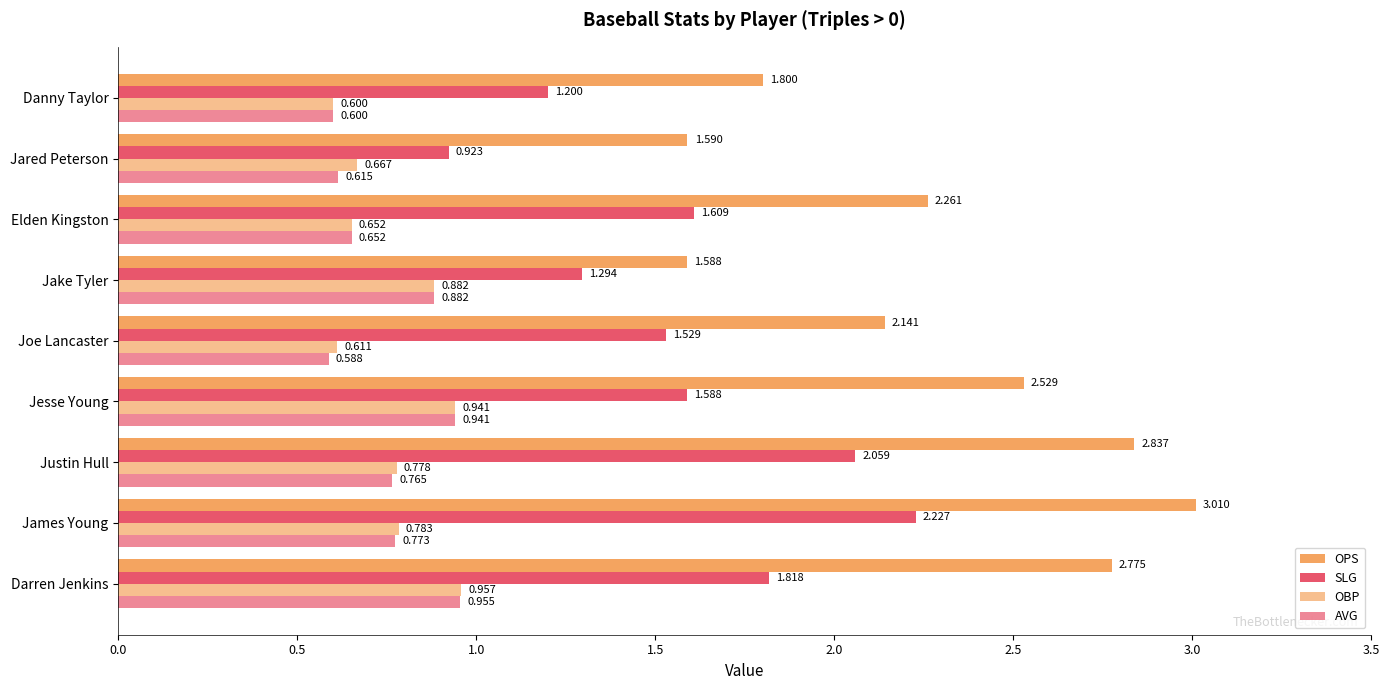

How many series are shown in this chart?

4